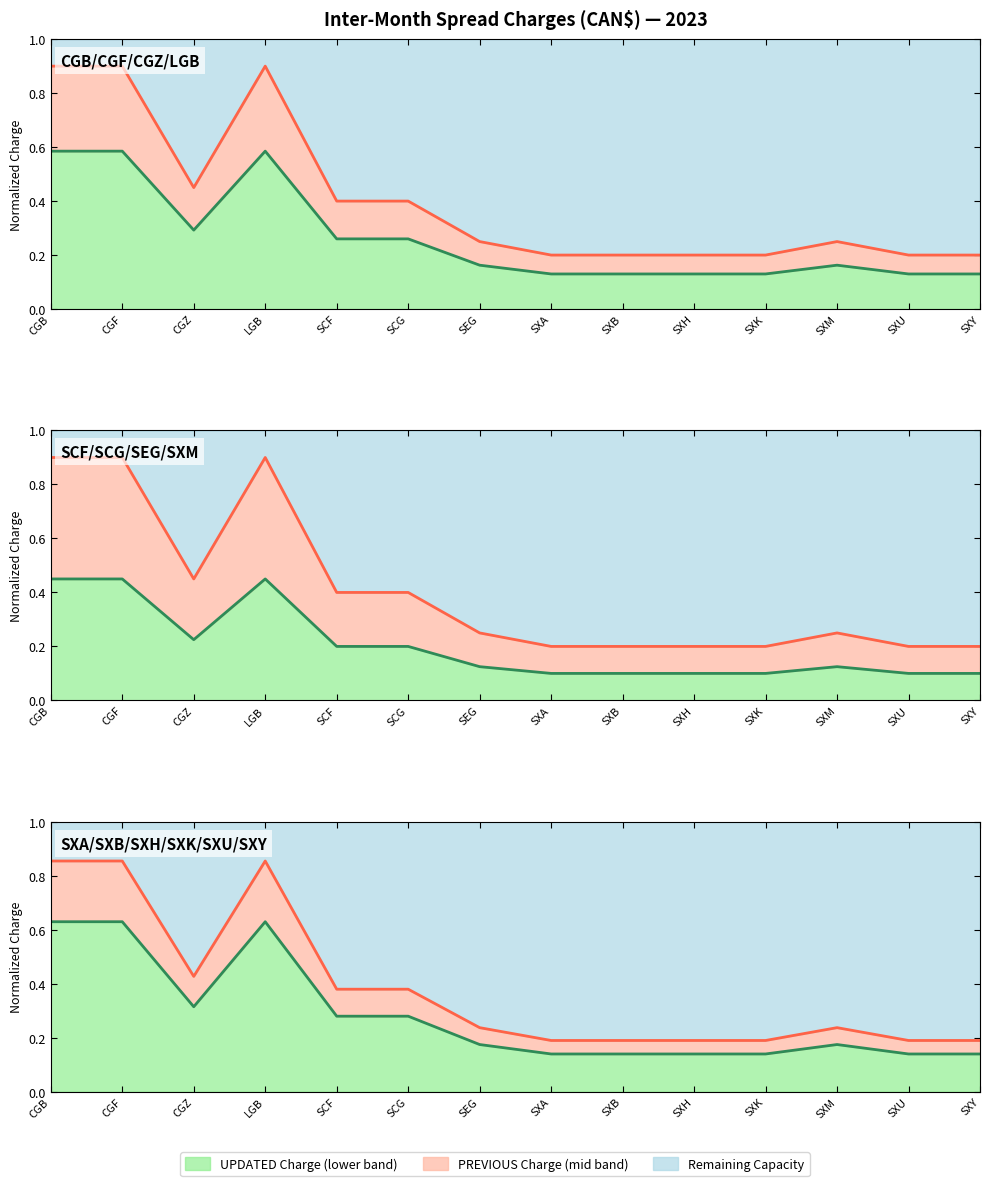

Is the value of PREVIOUS Inter-Month Spread Charge at SXK greater than the value of UPDATED Inter-Month Spread Charge at SXK?

Yes